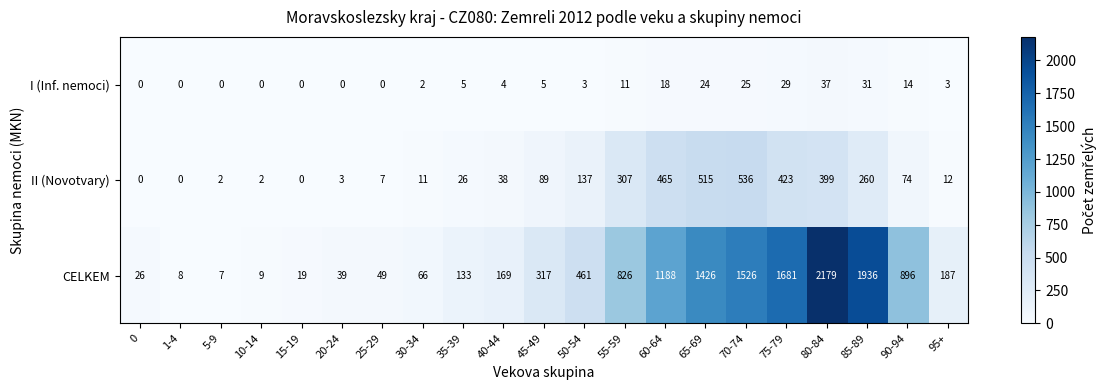

Is it true that CELKEM equals 32 at 30-34?

False